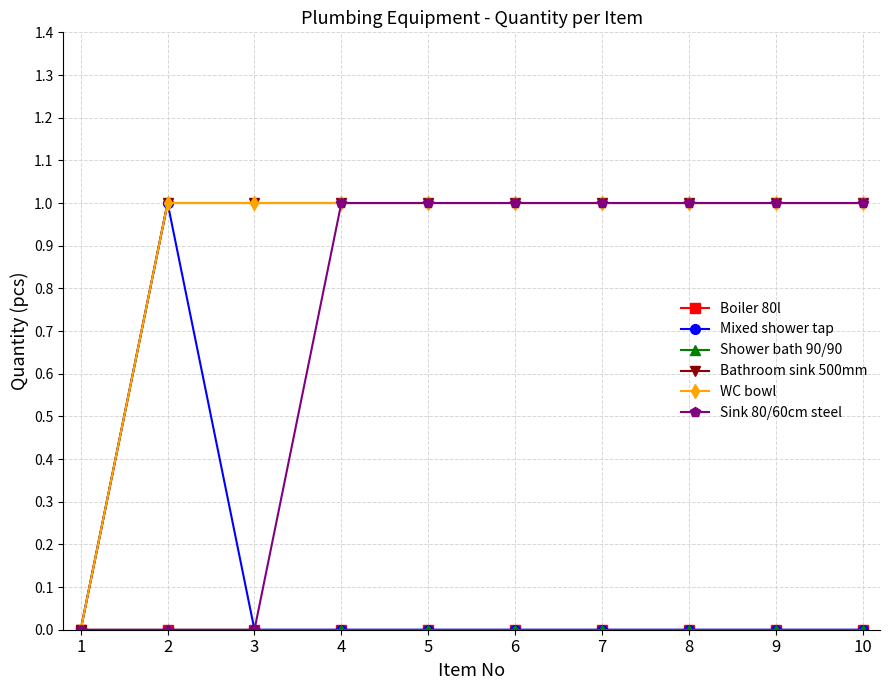

What is the sum of all WC bowl values?

9